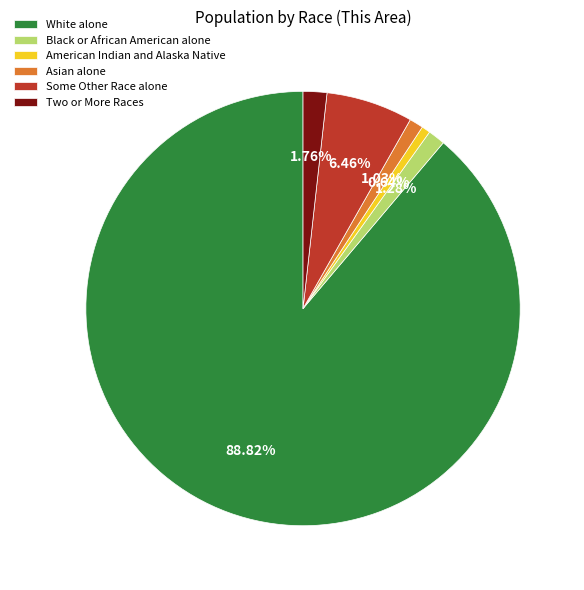

Approximately how many times larger is the value at Asian alone compared to American Indian and Alaska Native?

1.6